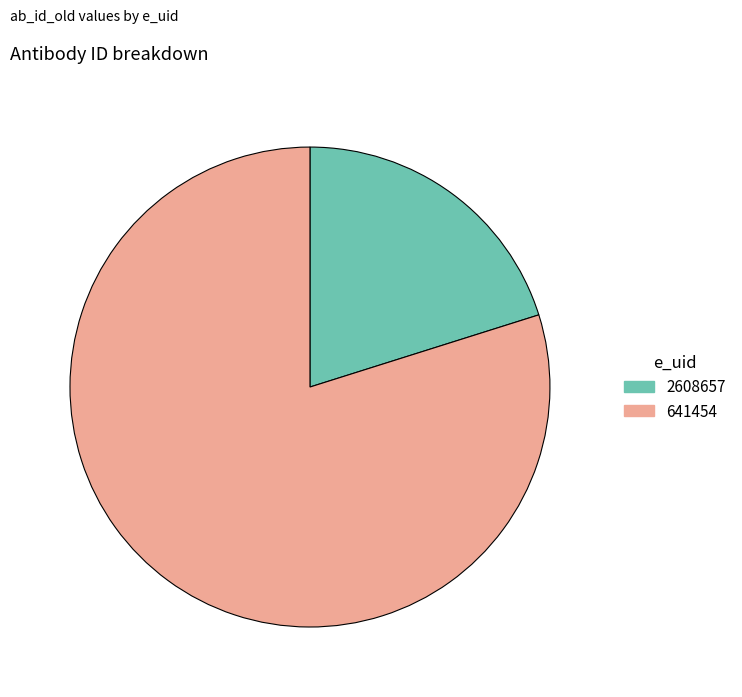

Is it true that 641454 is 71% of the pie?

False